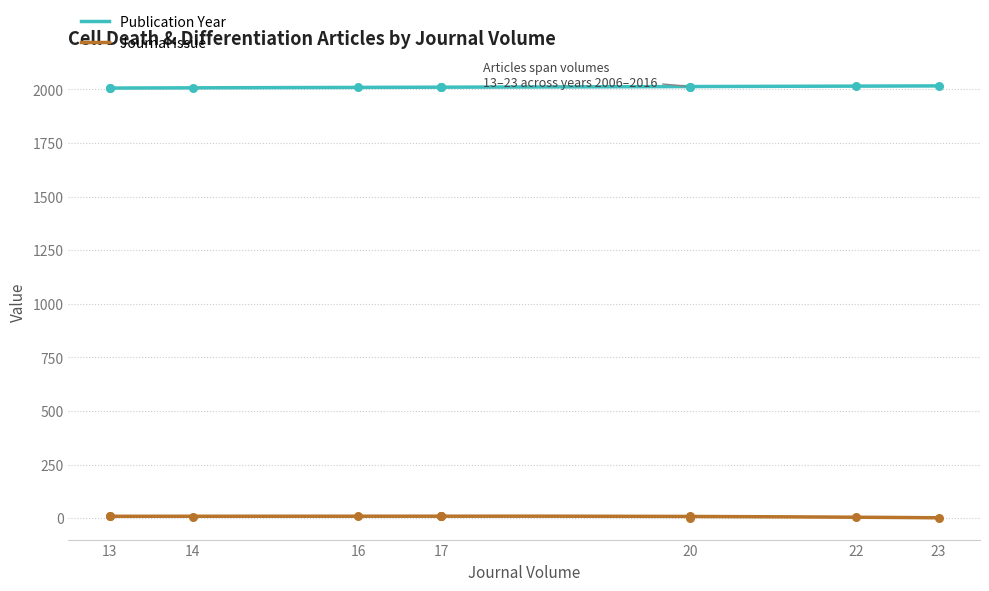

Is the value of Publication Year at 14 greater than the value of Journal Issue at 20?

Yes